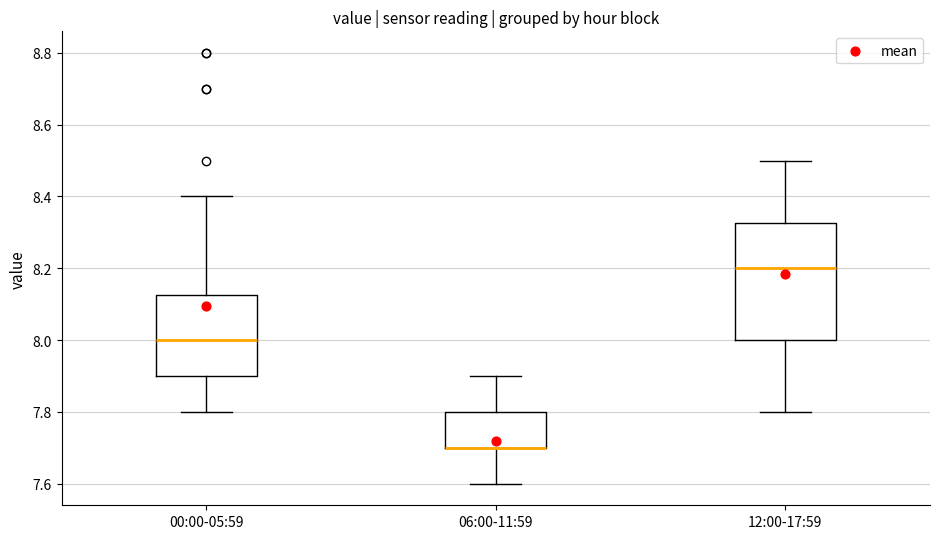

Reading left to right, read every box against the y-axis: the position of its median line, the range the box covers, and the ends of its whiskers. The values are not printed on the chart, so give them approximately, as read against the axis.

00:00-05:59: median 8.00, box 7.90 to 8.12, whiskers 7.80 to 8.40
06:00-11:59: median 7.70 (drawn on the box's lower edge), box 7.70 to 7.80, whiskers 7.60 to 7.90
12:00-17:59: median 8.20, box 8.00 to 8.32, whiskers 7.80 to 8.50